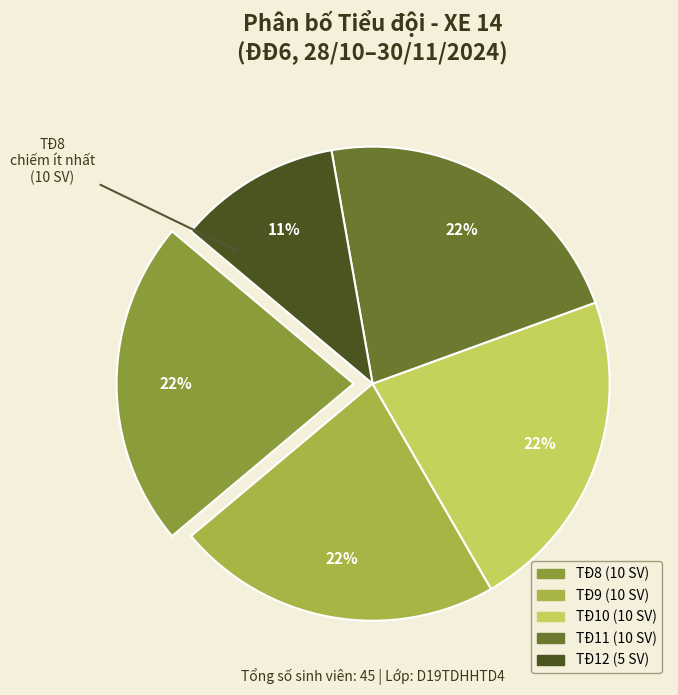

Is it true that TĐ9 is 22% of the pie?

True